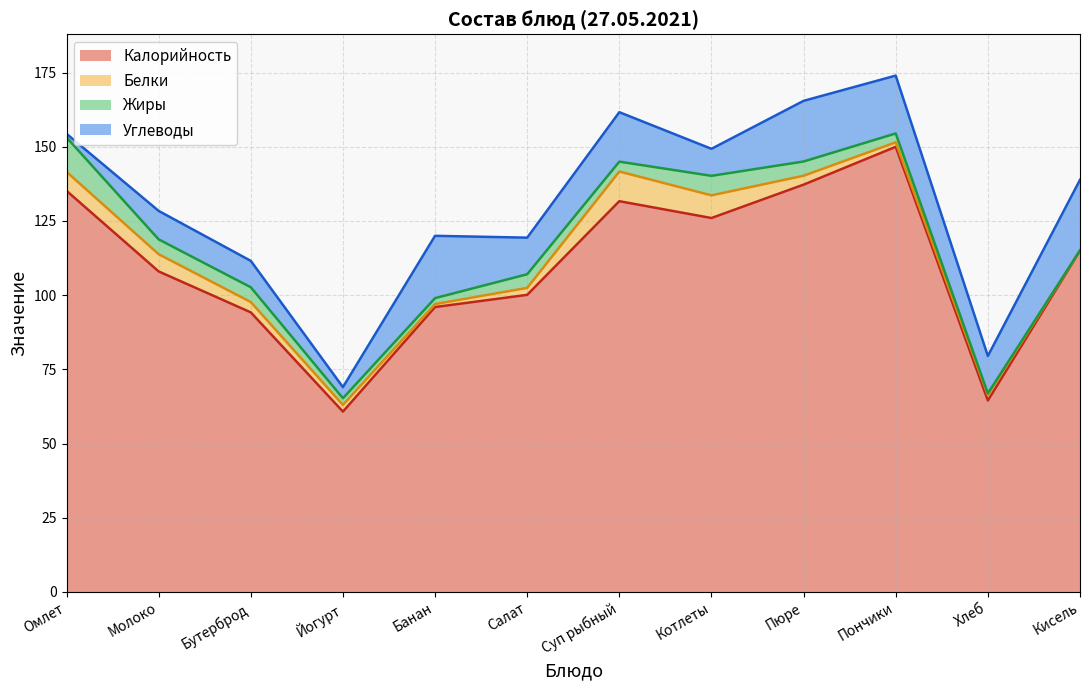

At which label does Калорийность reach its peak?

Пончики